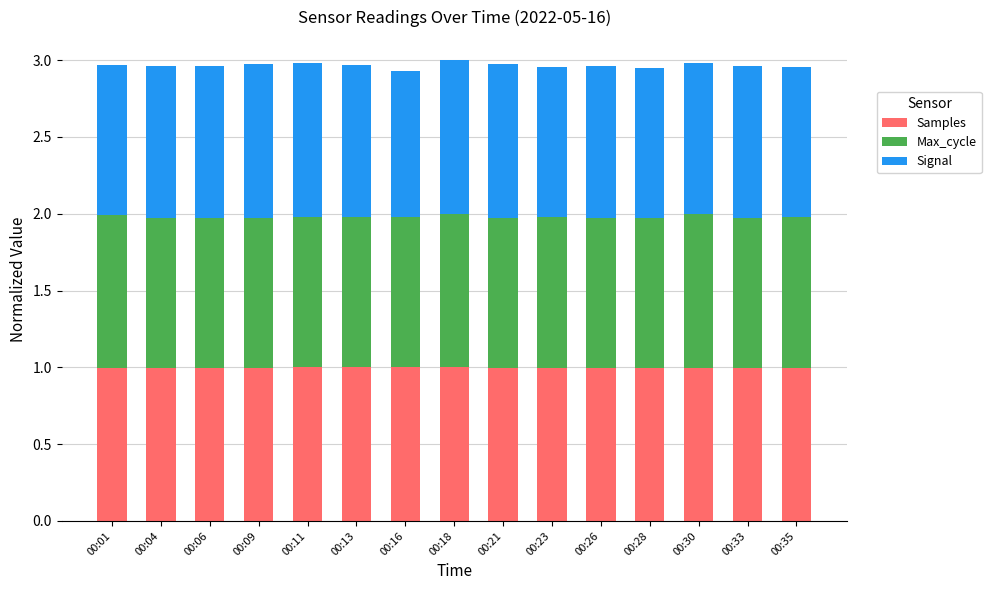

Are the bars horizontal?

No